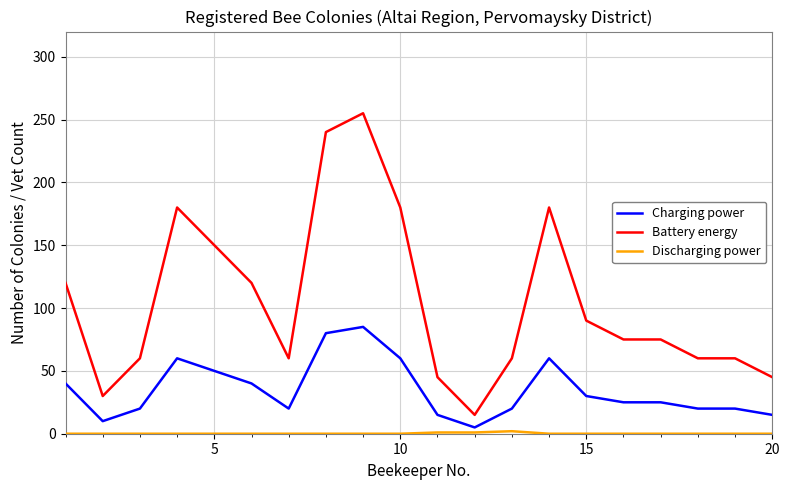

What is the highest value of the Charging power series?

85